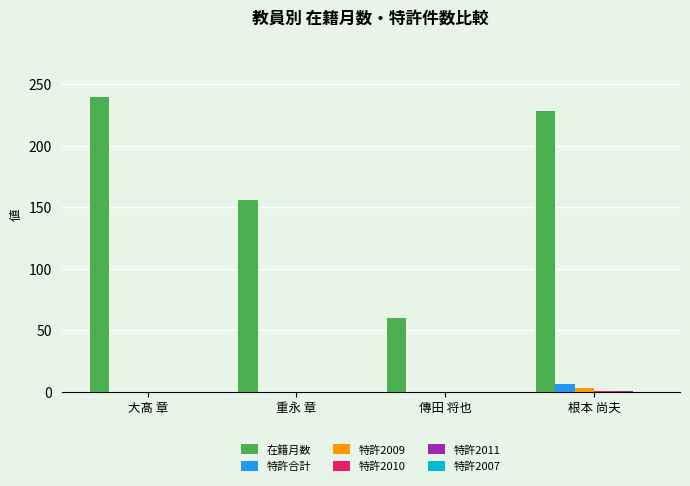

Is the value of 特許2009 at 傳田 将也 greater than the value of 在籍月数 at 根本 尚夫?

No